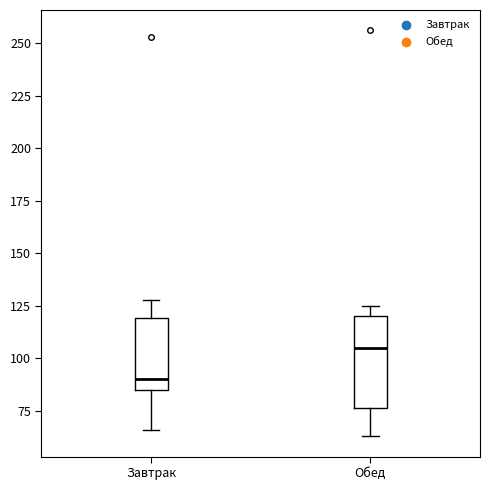

Which box has the lowest median line?

Завтрак